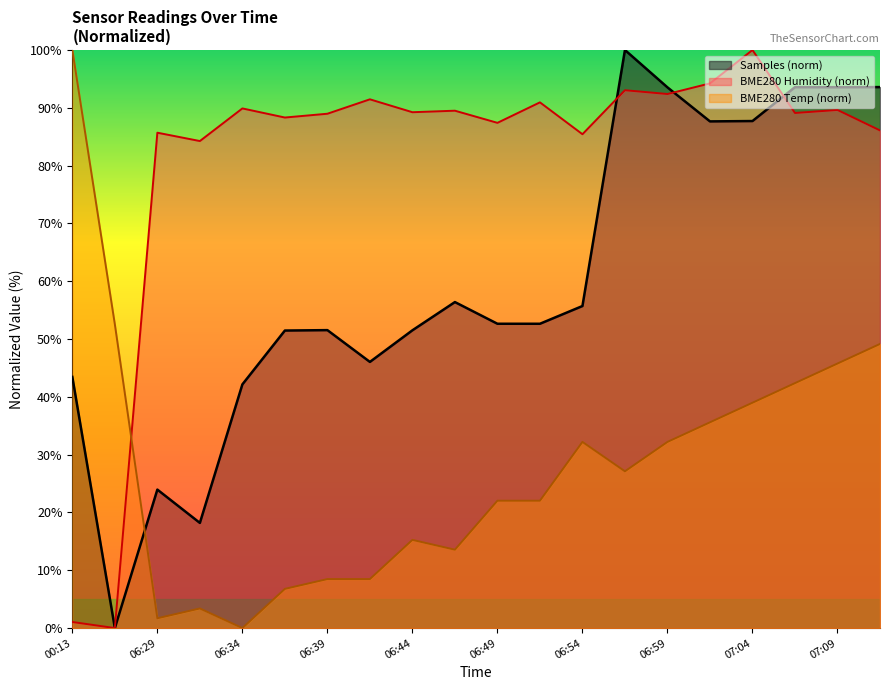

Is the value of BME280_temperature at 06:29 greater than the value of Samples at 06:29?

No